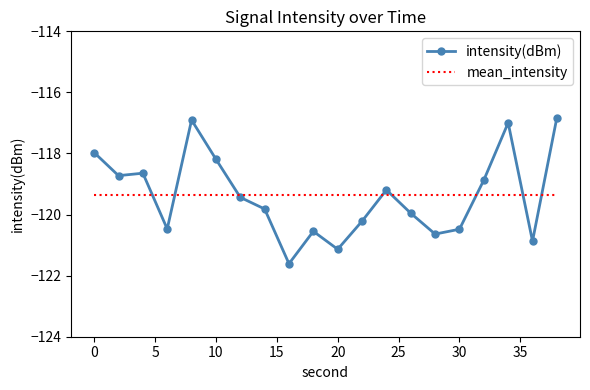

What is the difference between the second highest and second lowest values in the intensity(dBm) series?

4.2